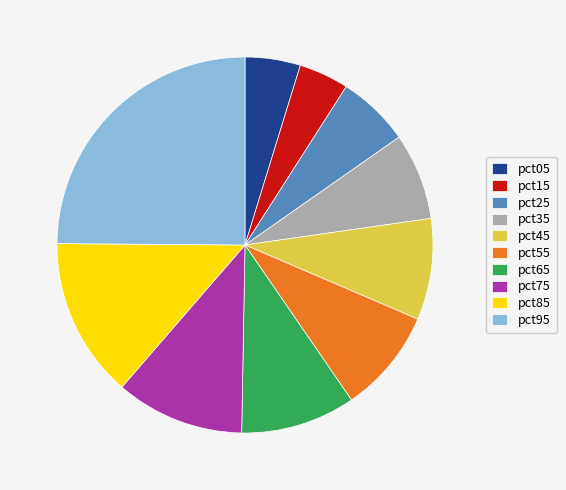

Is the sum of pct75 and pct45 greater than half?

No